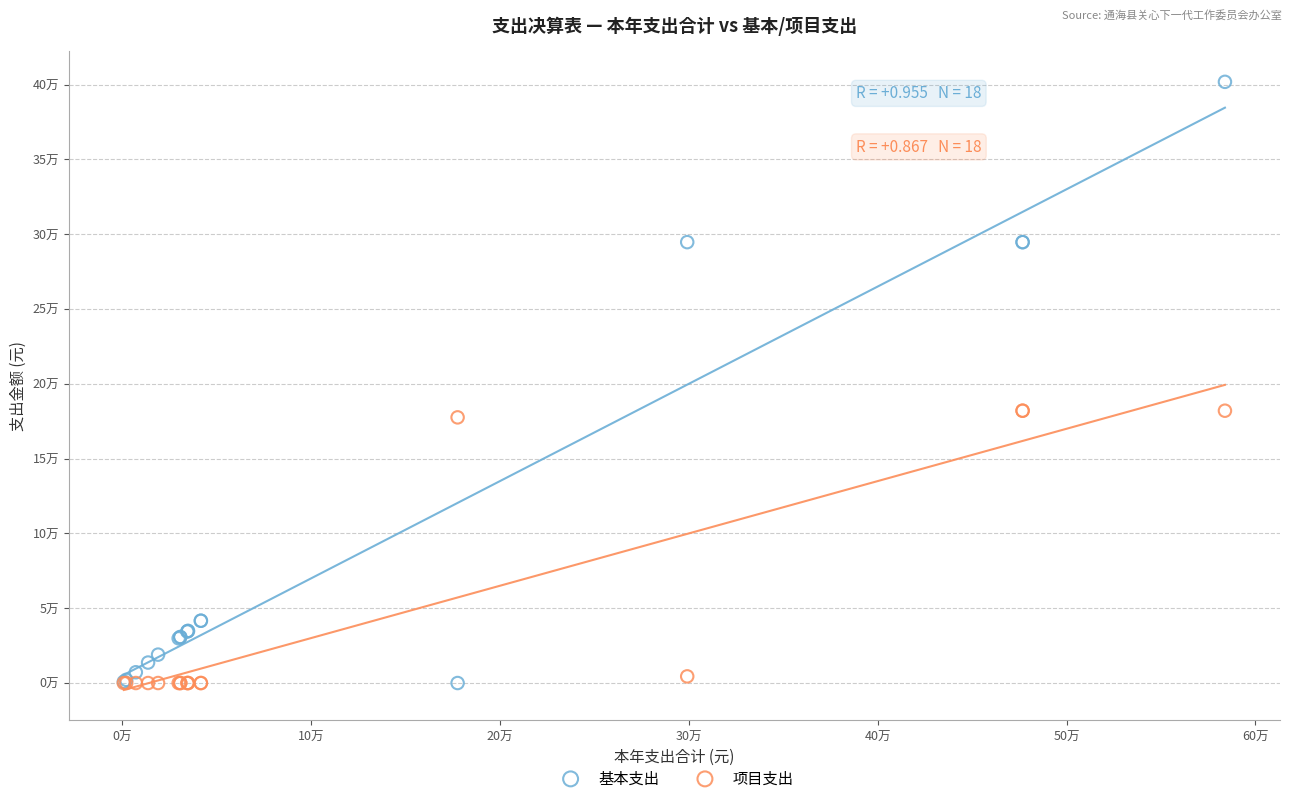

Which series has the largest Y range (max minus min)?

基本支出